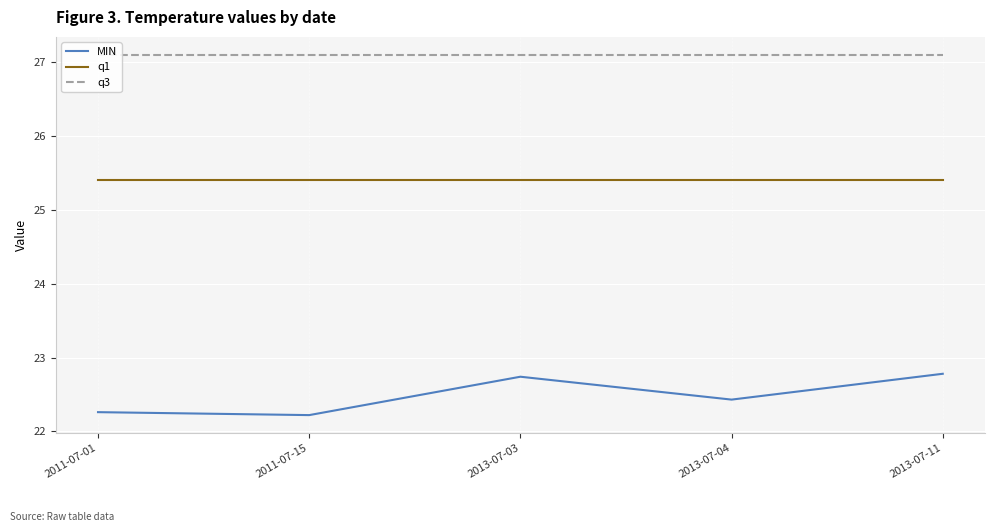

True or false: q1 has more than 0 interior local peaks.

False